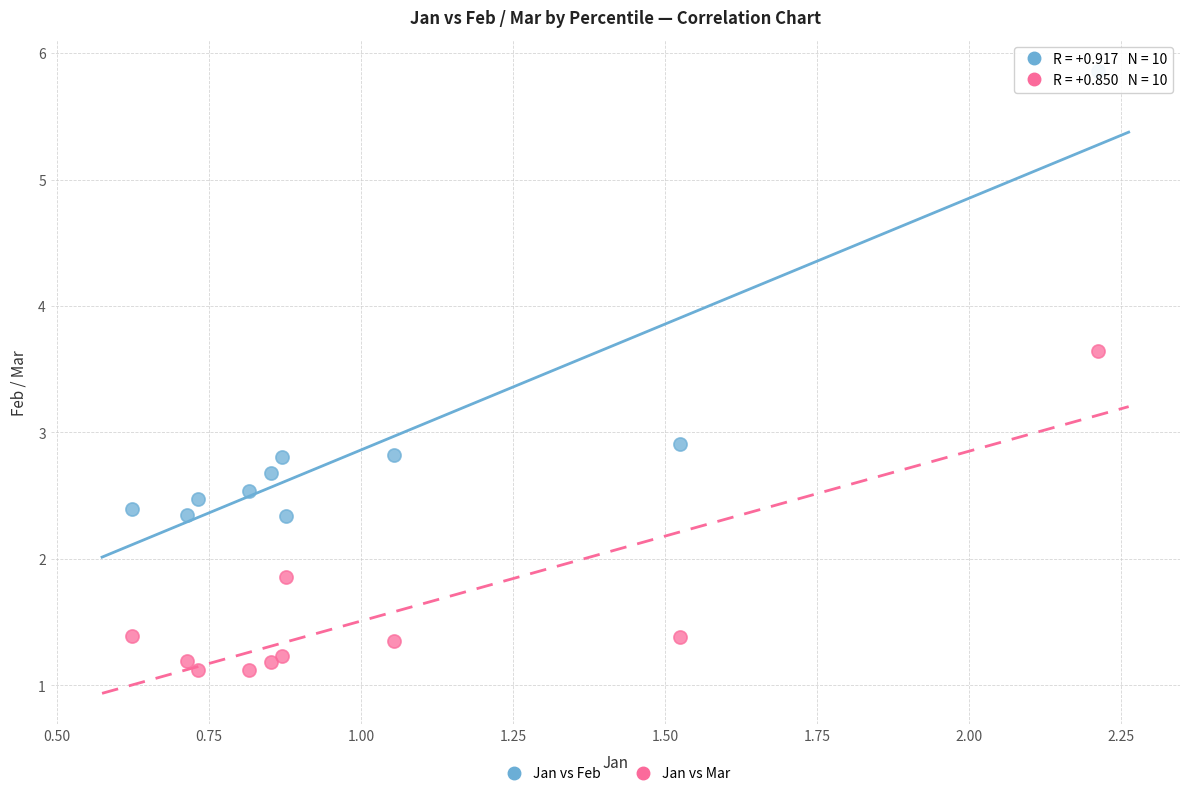

What is the X range (max minus min) for the scatter plot?

1.6